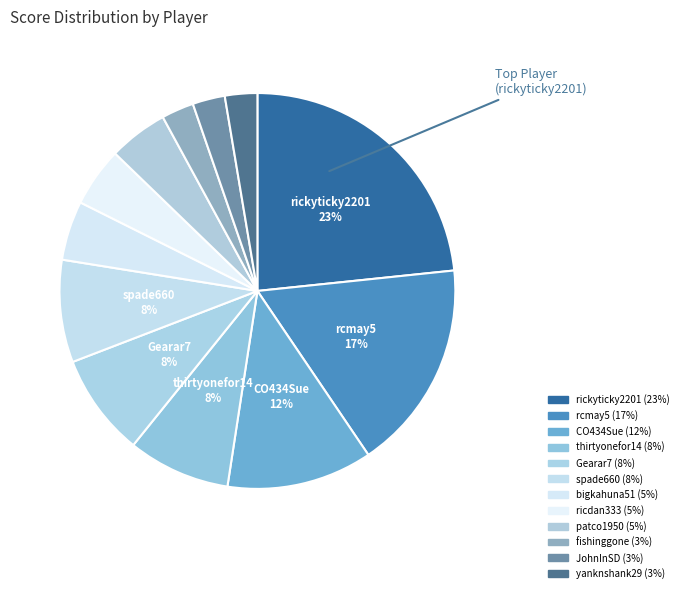

How many segments does this pie chart have?

12